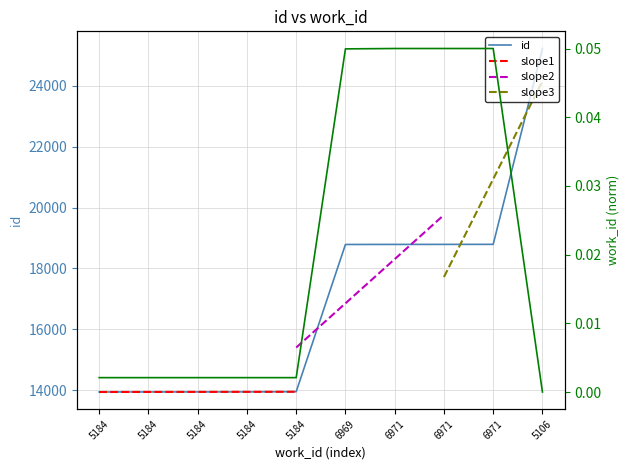

Reading right to left, what are all the values shown in this chart?

25230	18793	18792	18791	18789	13950	13944	13943	13942	13941